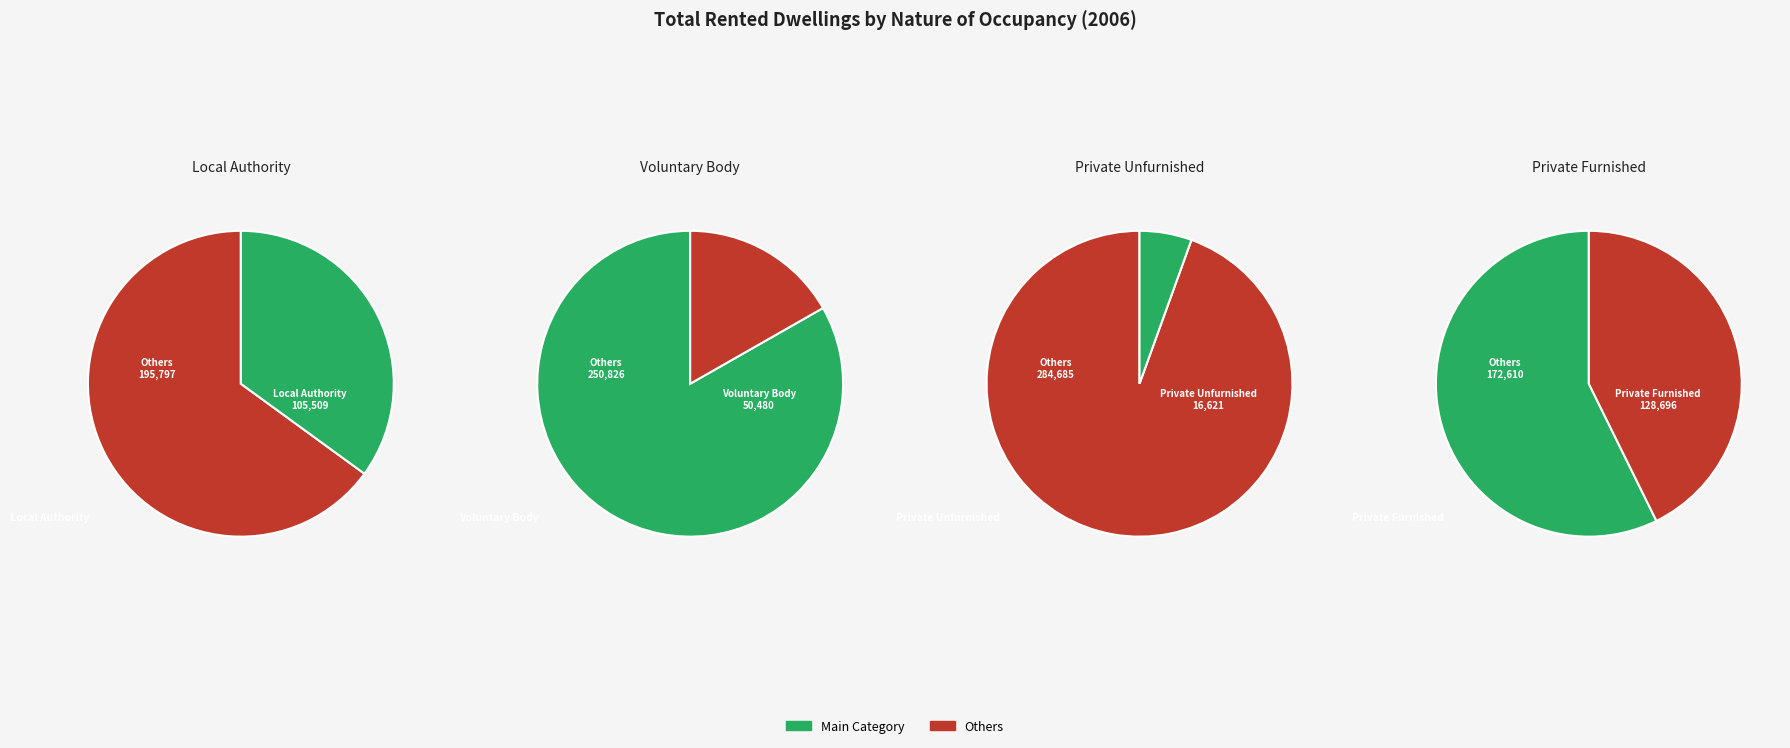

What is the change in value from Rented from a Voluntary Body to Private rented furnished or part furnished?

+78216